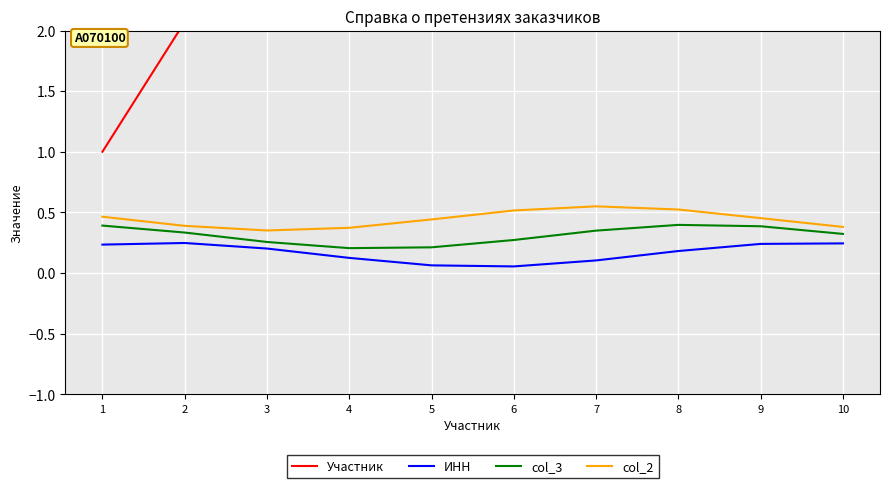

Is the value of col_2 at 9 greater than the value of ИНН at 10?

Yes